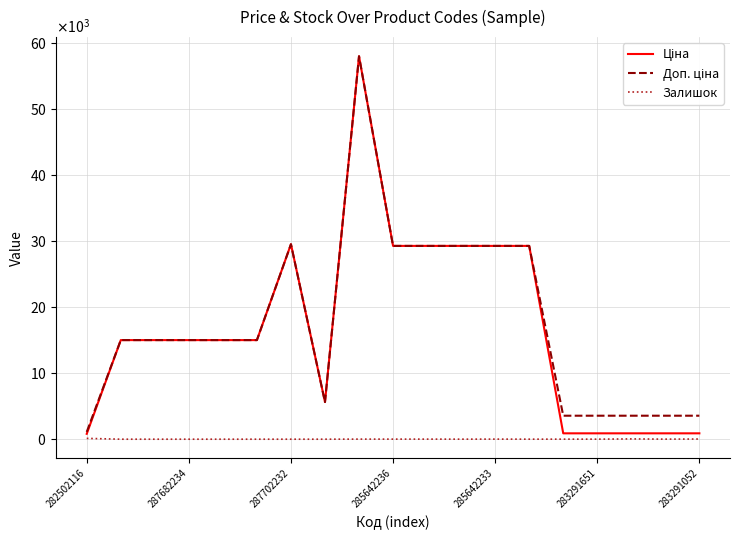

Does the chart have visible grid lines?

Yes